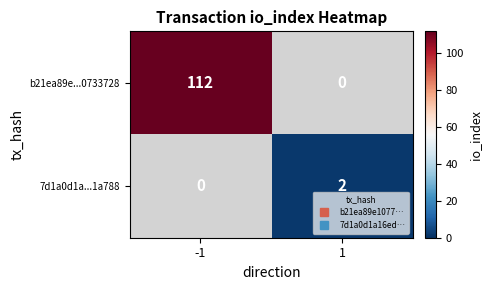

At which category does the chart reach its minimum across all series?

1